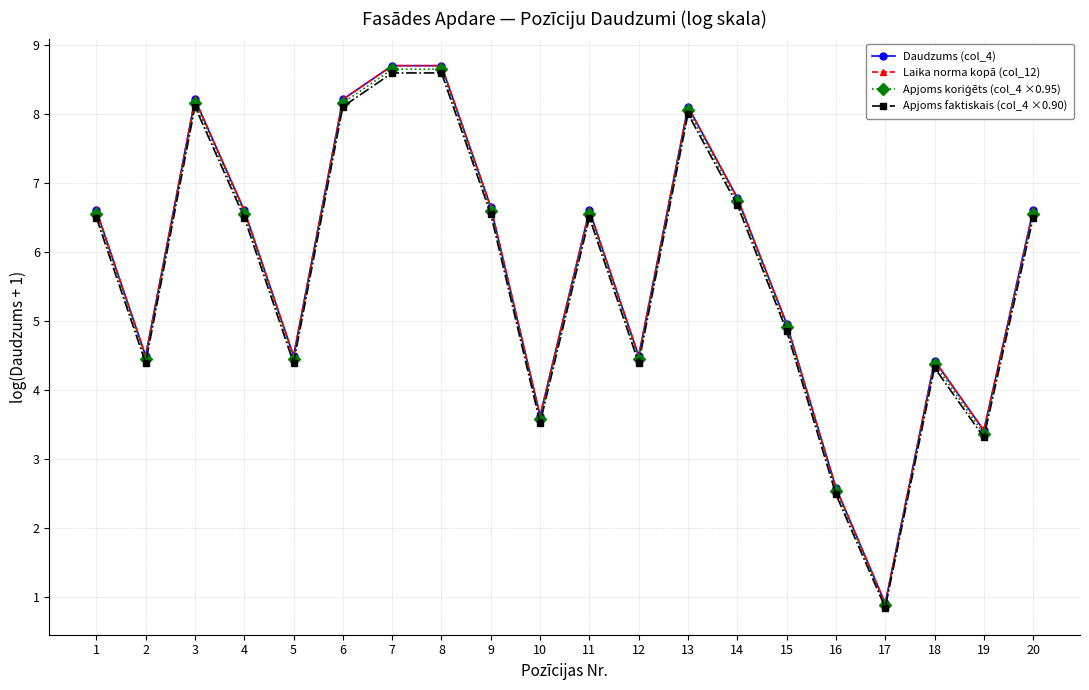

What is the sum of all Daudzums (col_4) values?

115.0